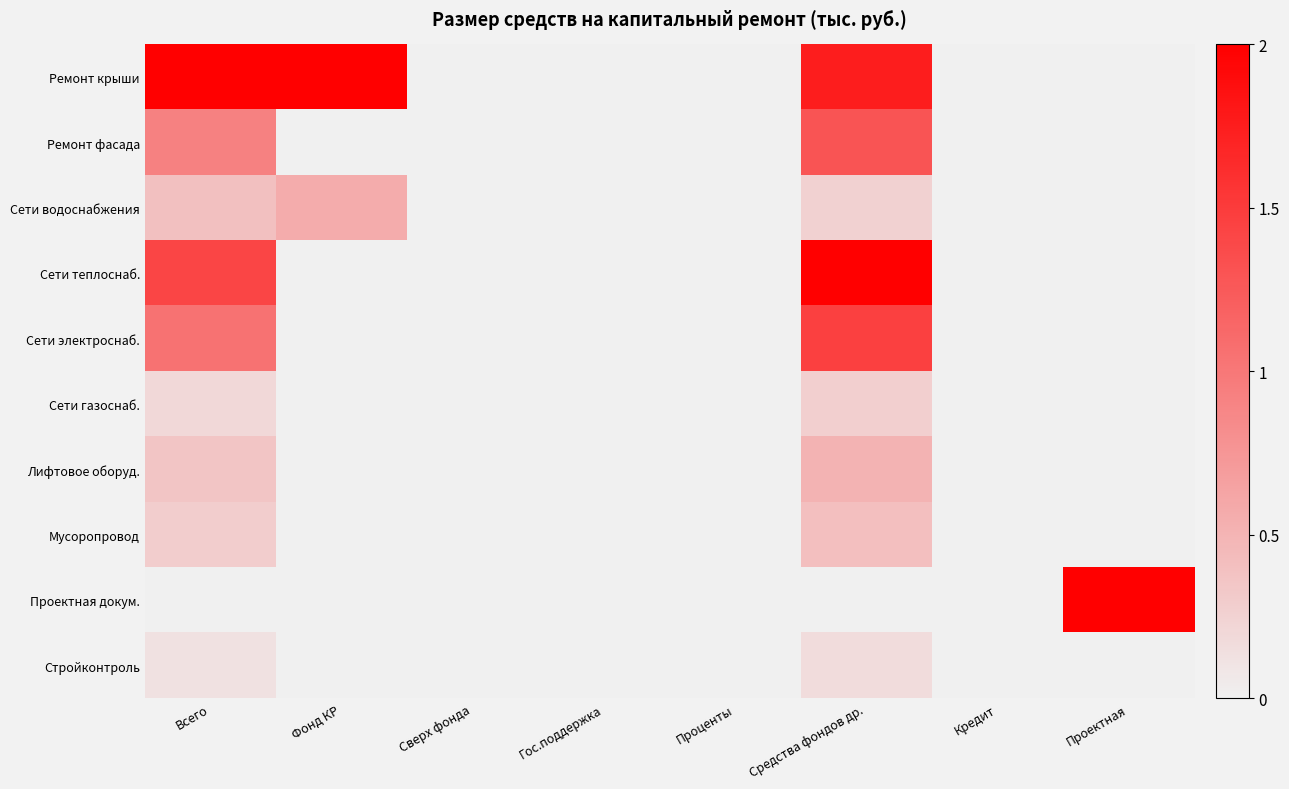

At which category is the sum across all series the highest?

Средства фондов др.